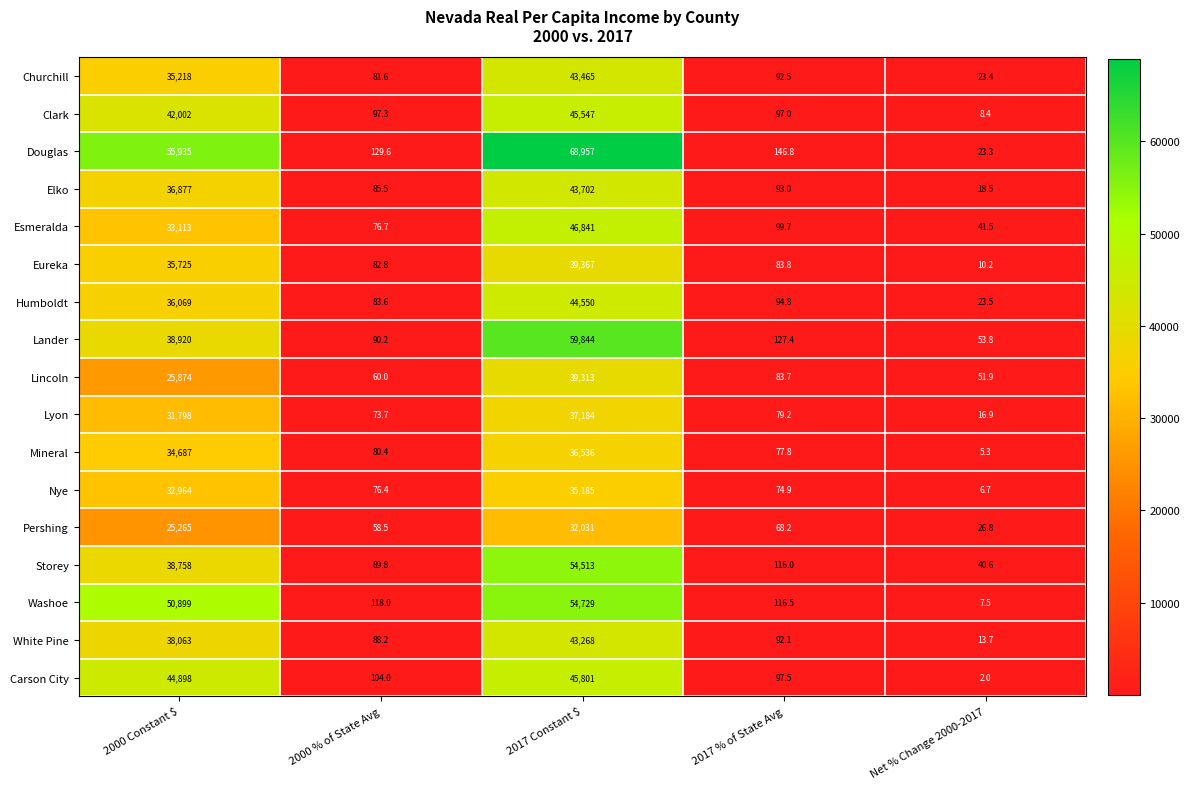

At which label is White Pine closest to 21640?

2000 Constant $